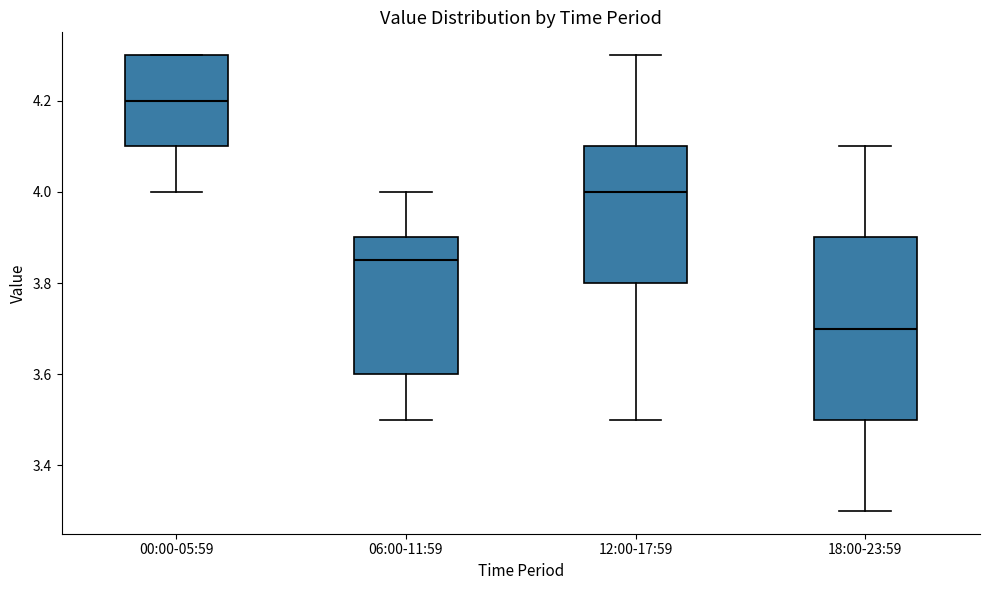

Comparing the boxes themselves (not the whiskers), which one is the tallest?

18:00-23:59